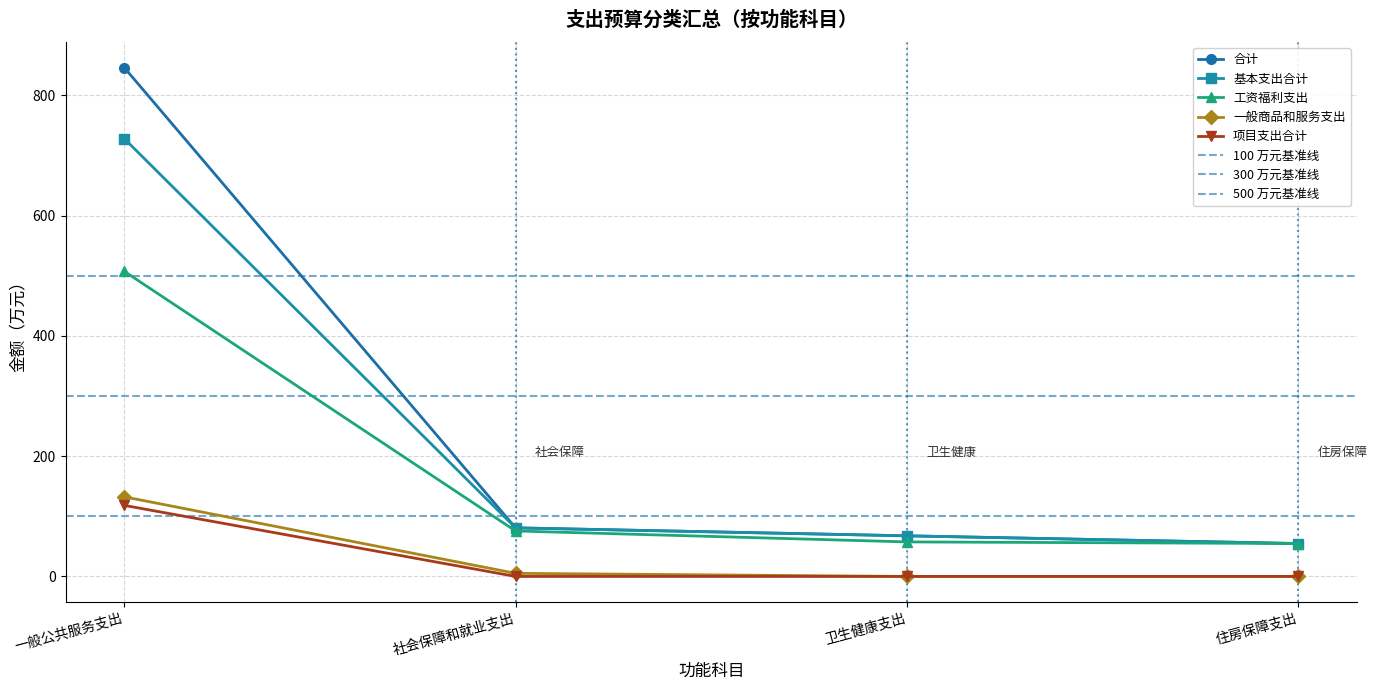

Which series has the largest total across all categories?

合计